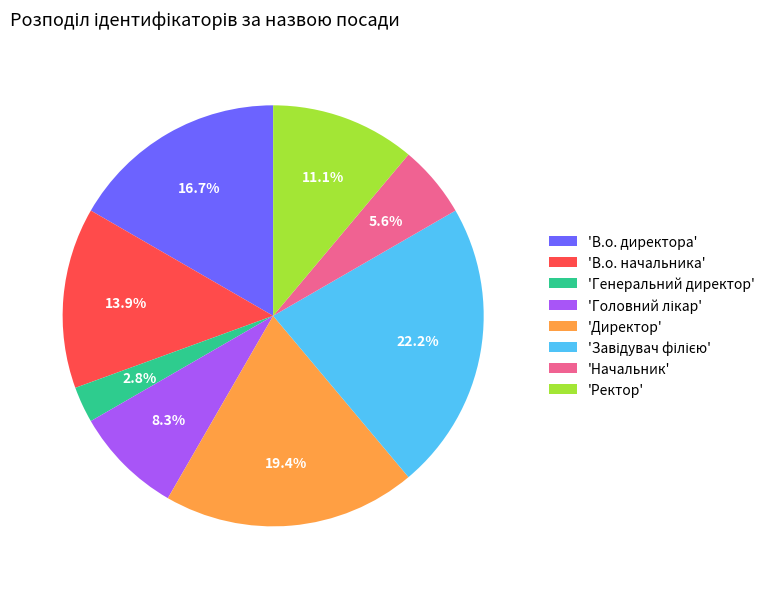

What is the smallest slice in the pie chart?

'Генеральний директор'